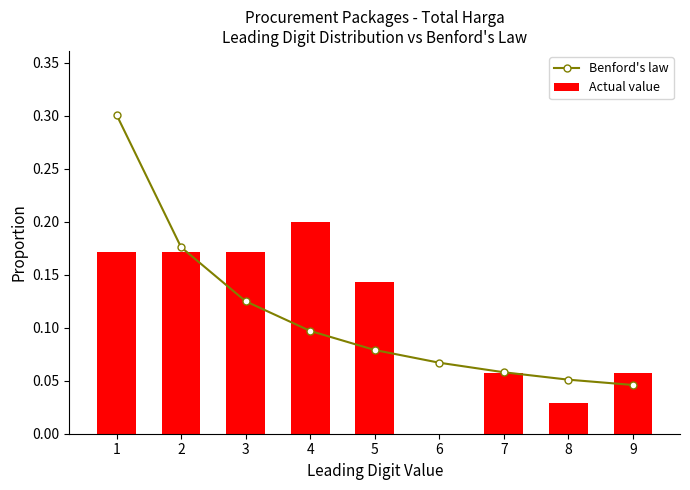

Reading right to left, list all the values displayed in this chart.

Benford's law: 0.0	0.1	0.1	0.1	0.1	0.1	0.1	0.2	0.3
Actual value: 0.1	0.0	0.1	0.0	0.1	0.2	0.2	0.2	0.2